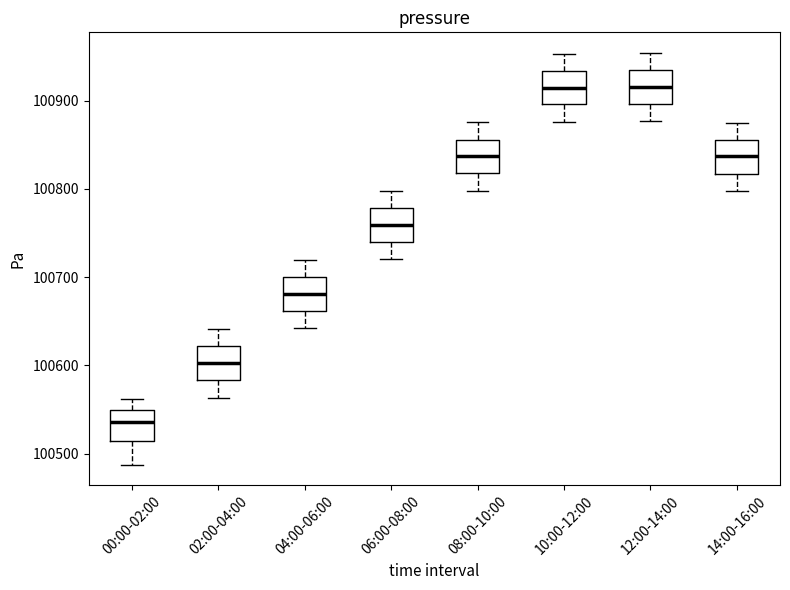

Which box's median line is the lowest?

00:00-02:00